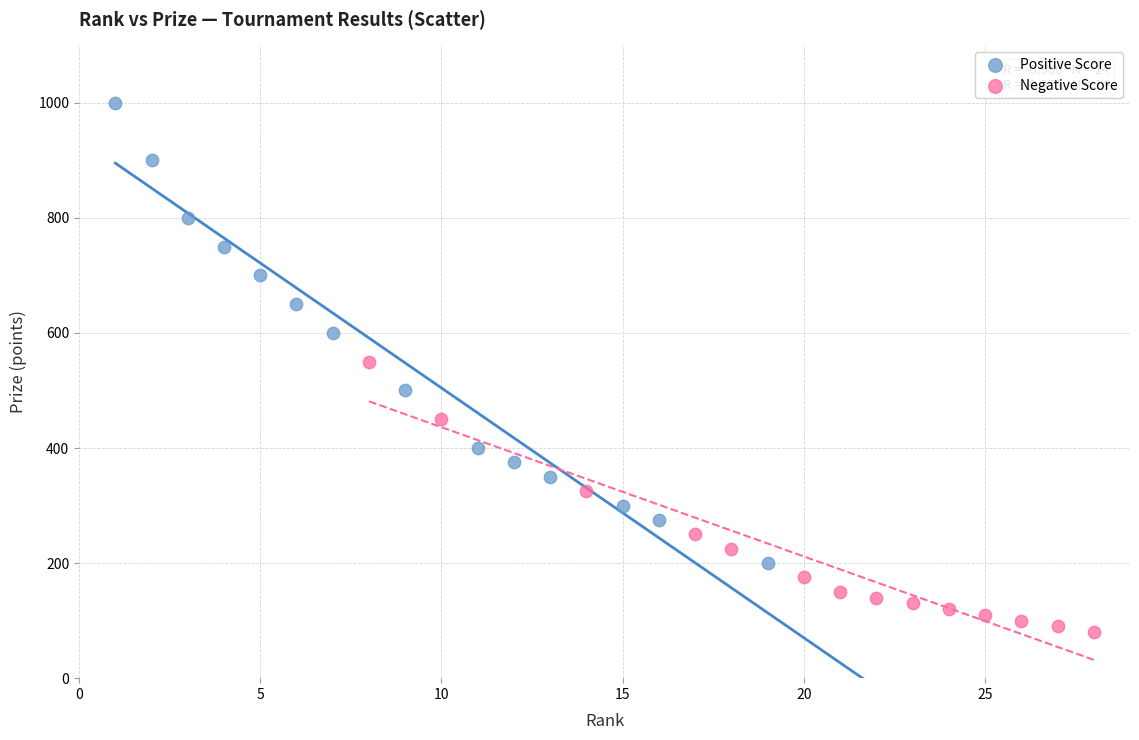

What are all the series names shown in the legend?

Positive Score, Negative Score